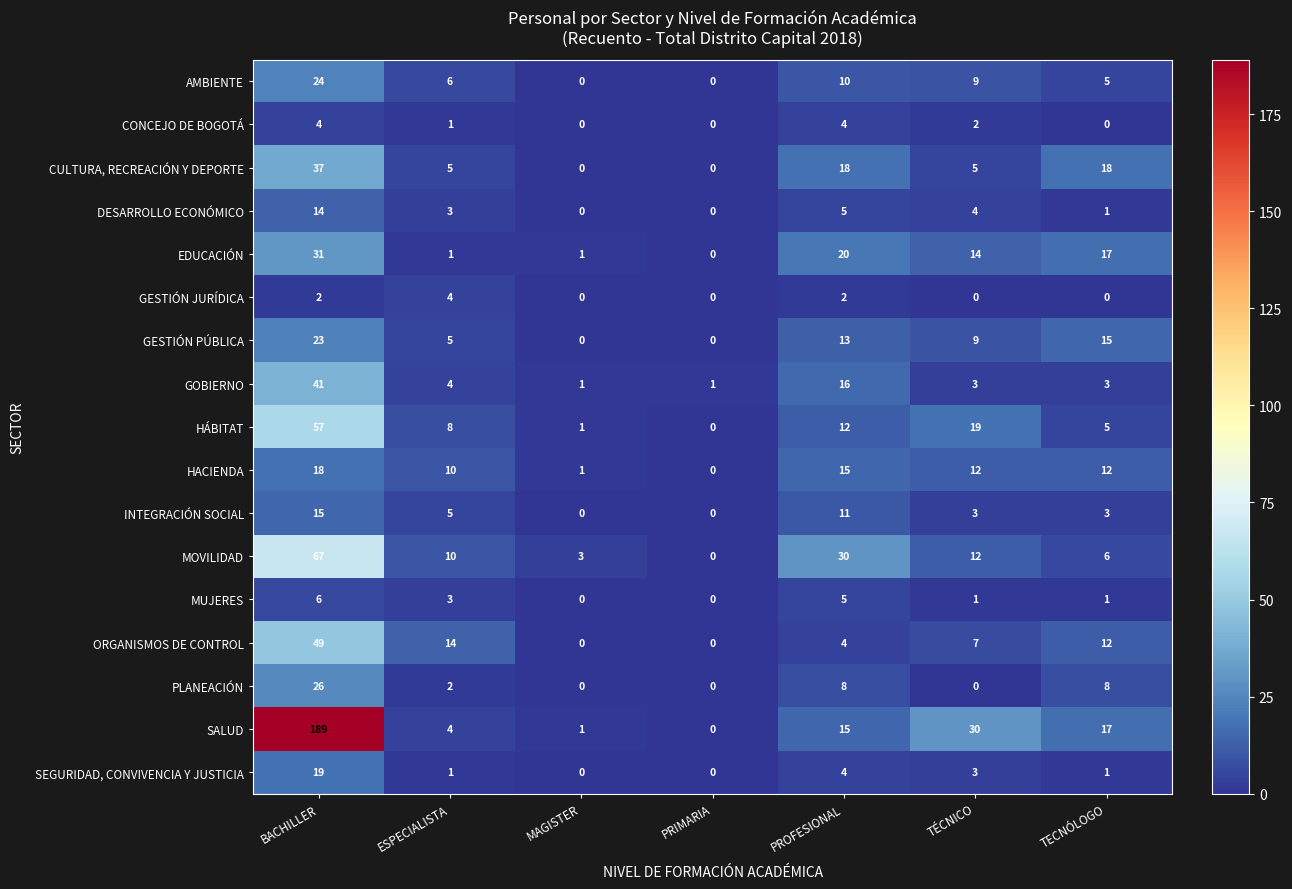

How many GESTIÓN JURÍDICA values are between 0 and 2?

6